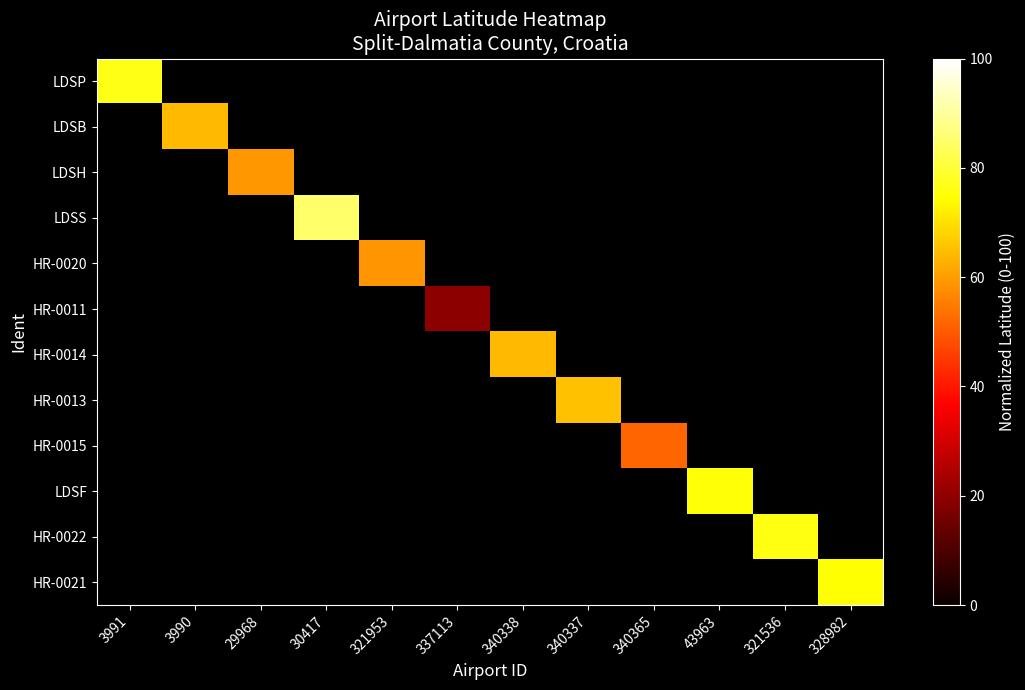

How many data points does each series have?

12